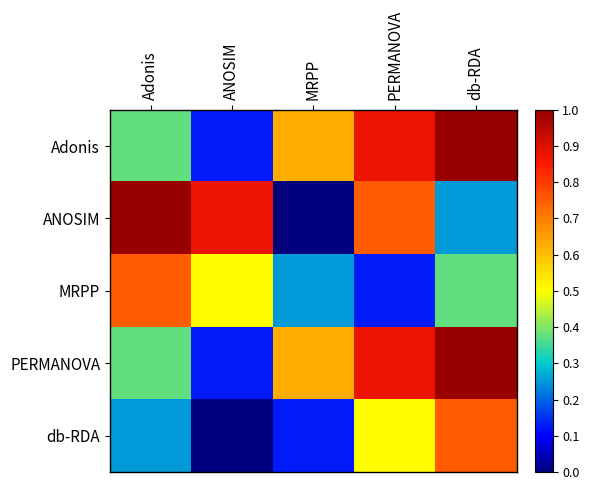

Which series has the largest range (max minus min)?

ANOSIM